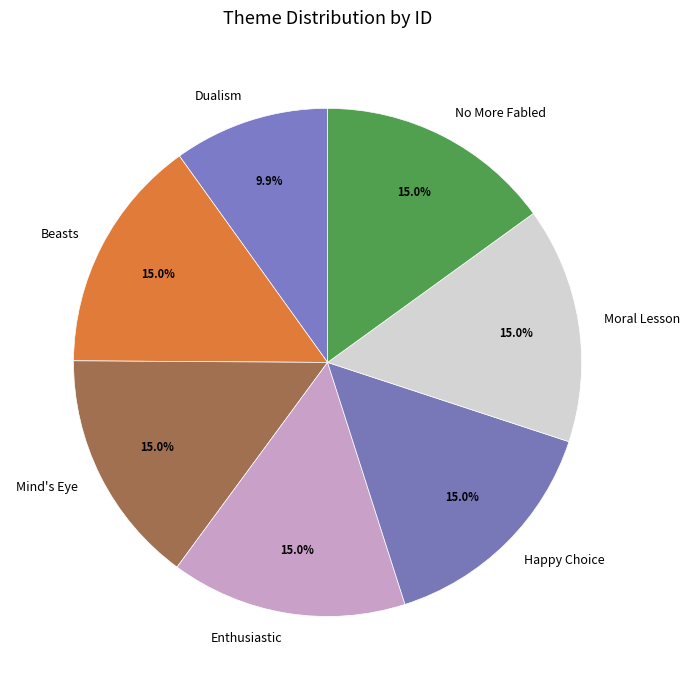

Approximately how many times larger is the value at Beasts compared to Enthusiastic?

1.0